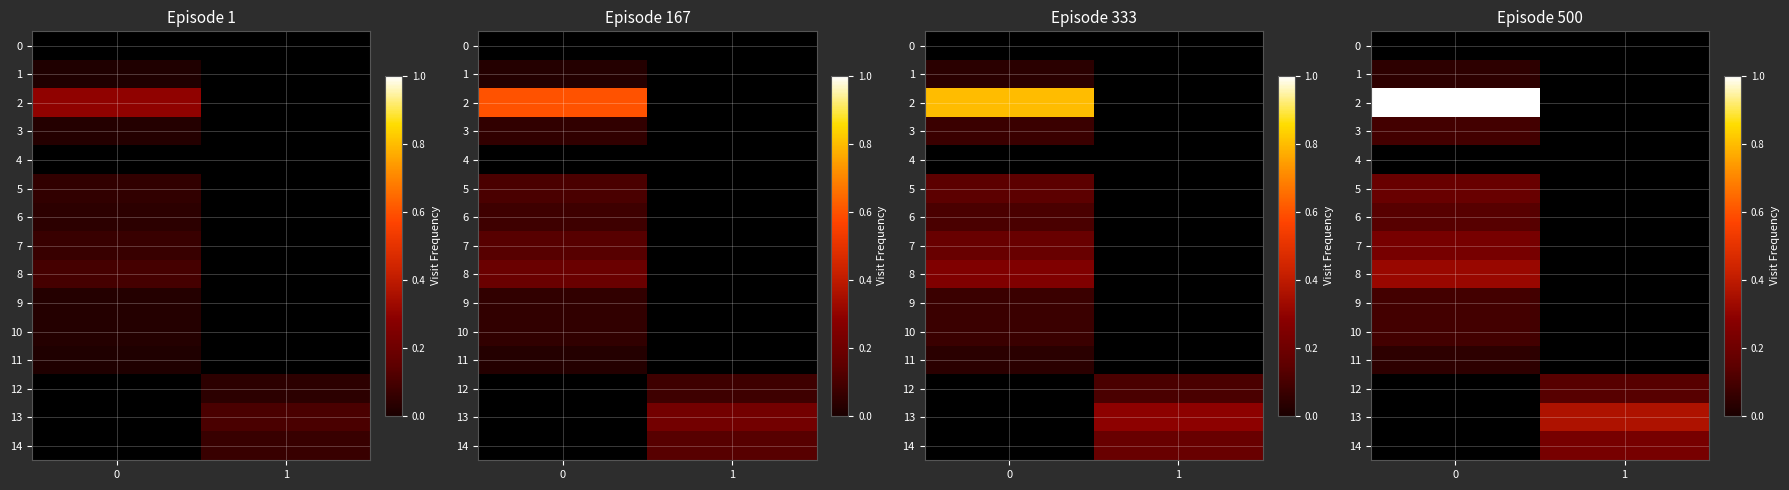

Which category has the lowest value in the 11 series?

1